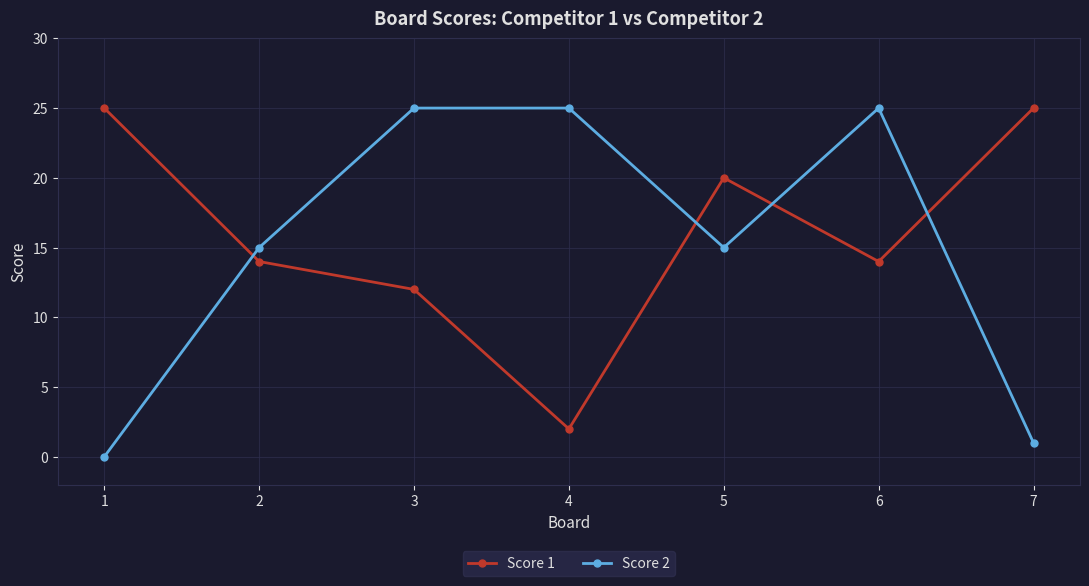

True or false: Score 2 and Score 1 cross at least once.

True